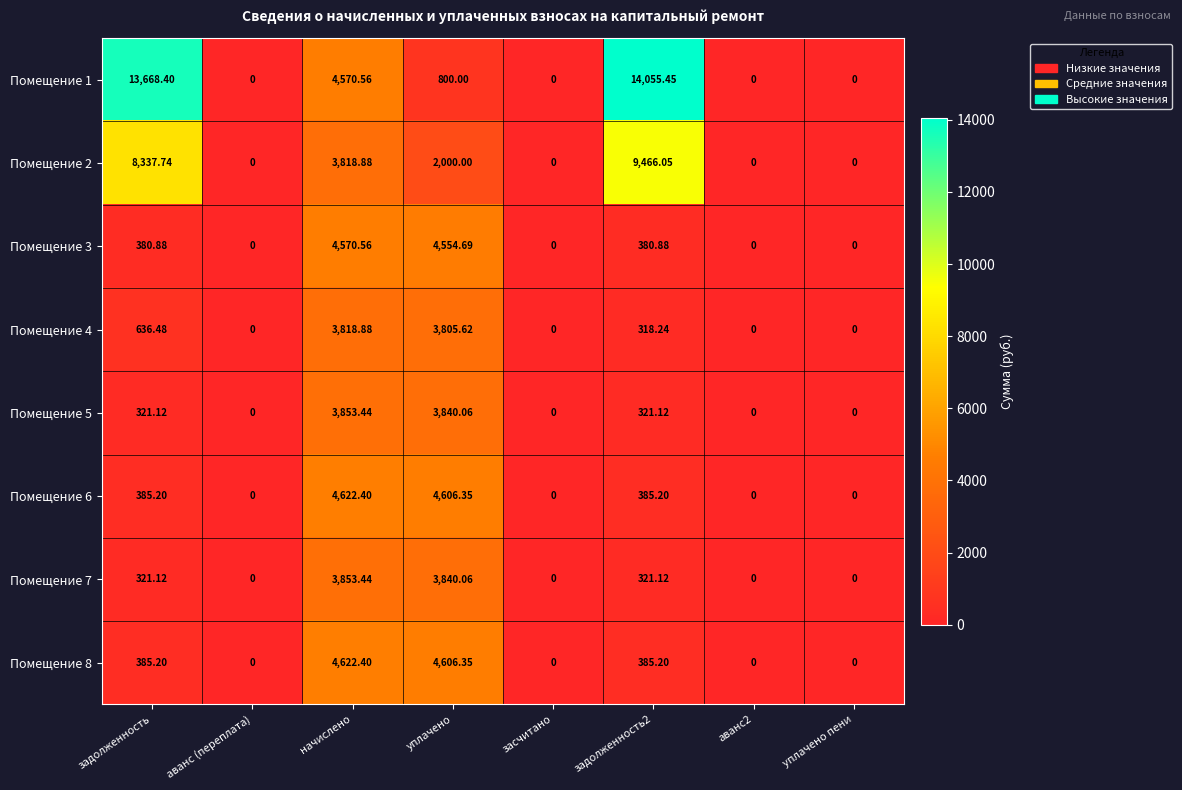

Where does the Помещение 6 series first go above 385?

задолженность